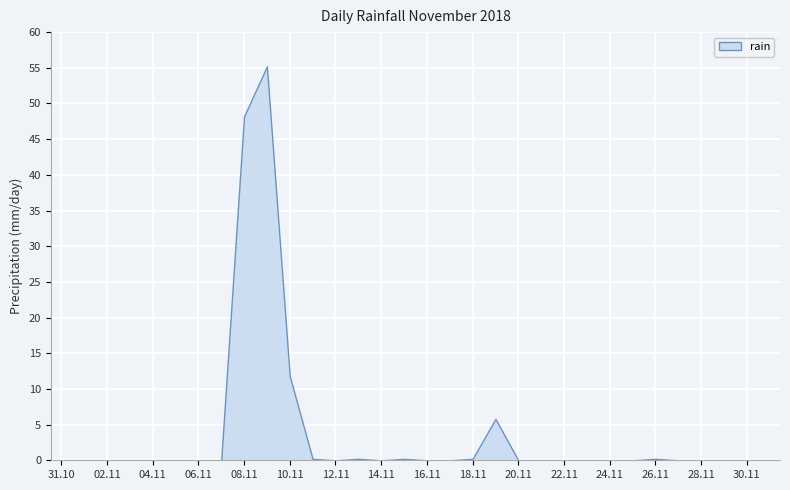

Which category has the highest value across all series?

2018-11-09